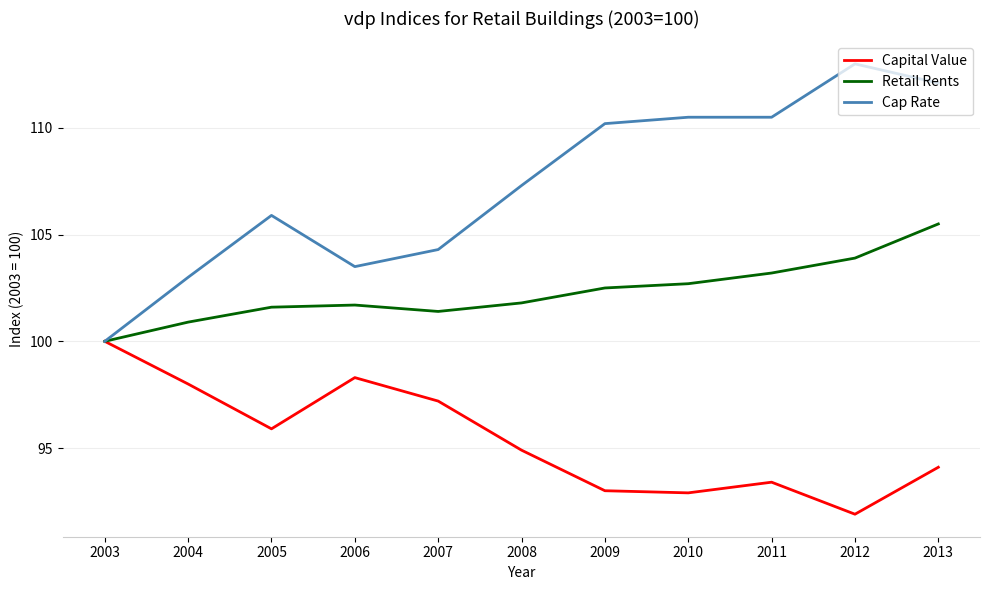

How many values in the Capital Value series are below 94?

4